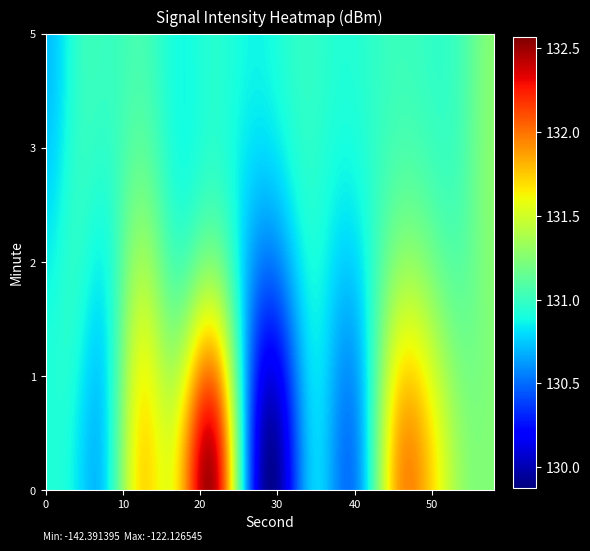

At how many categories does at least one series exceed 132?

2